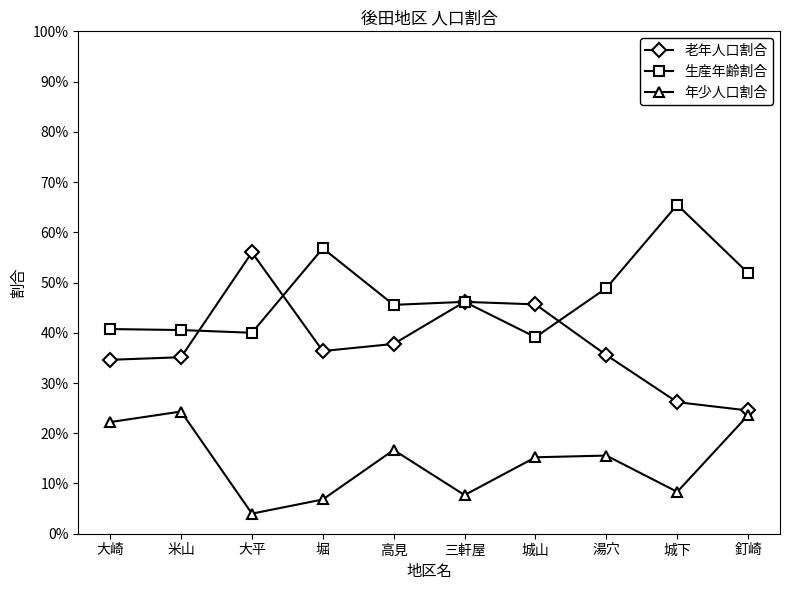

What is the difference between the maximum and second lowest values in the 老年人口割合 series?

0.3